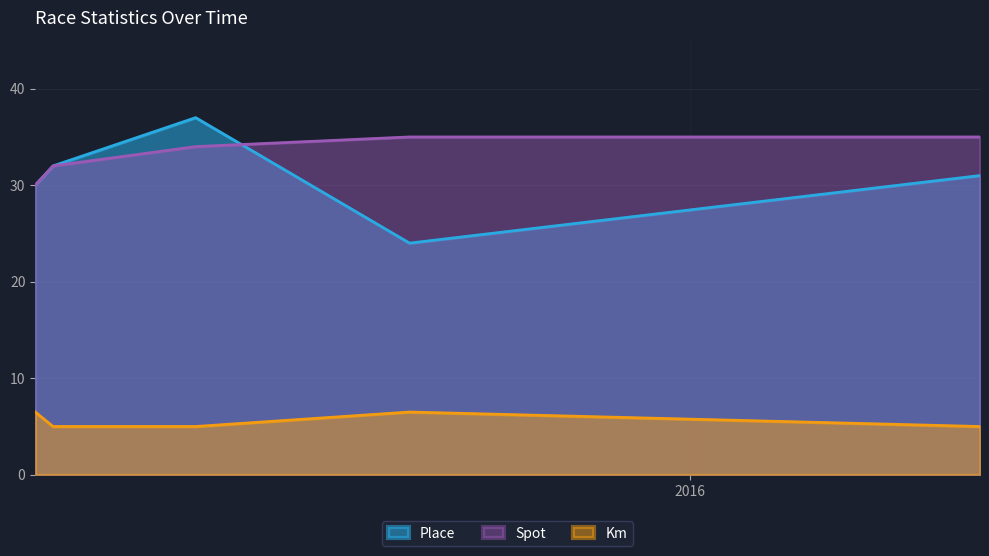

True or false: Spot and Km intersect in this chart.

False